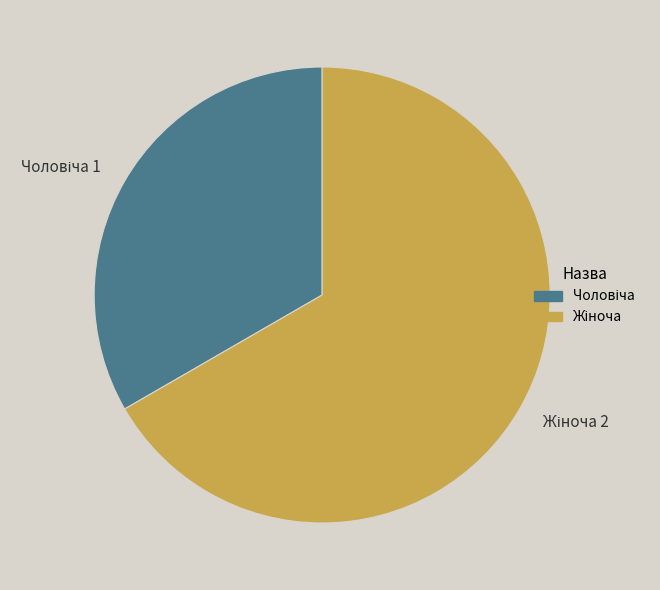

Is there any slice that represents more than half of the pie?

Yes